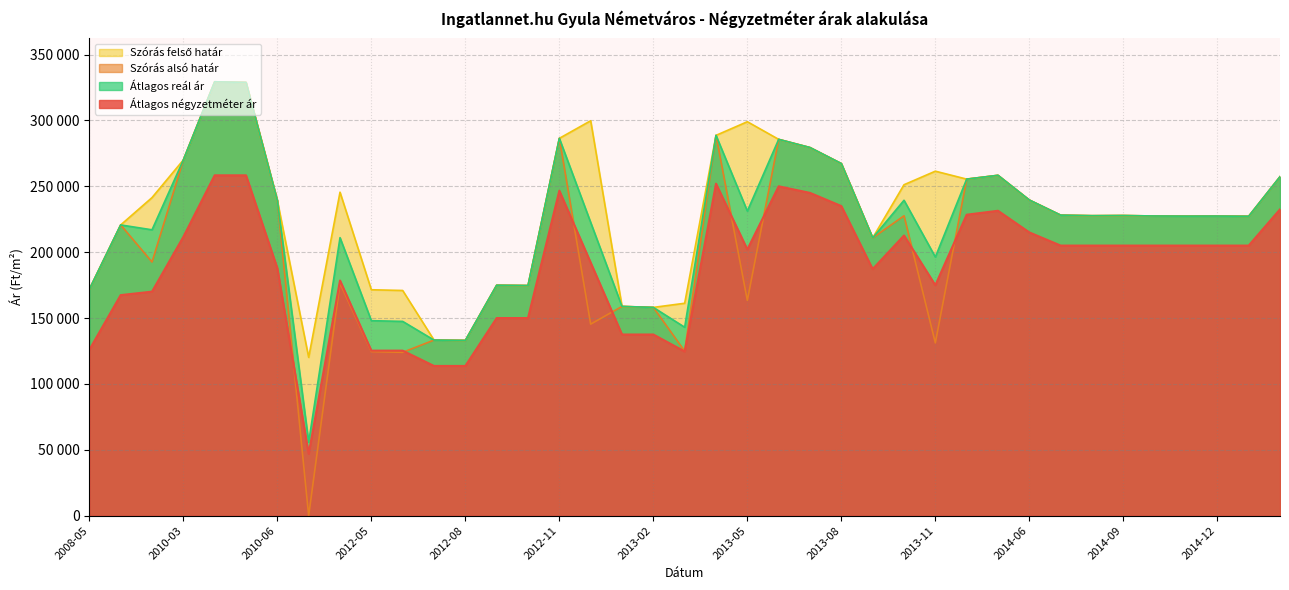

What is the average value of the Szórás felső határ series?

229145